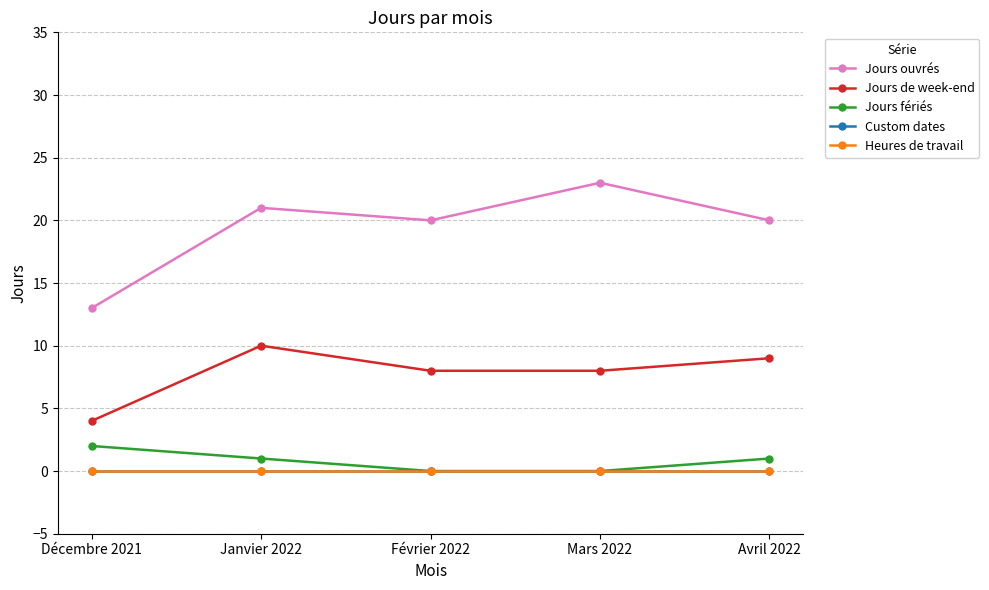

Where is Heures de travail nearest to the value 0?

Décembre 2021